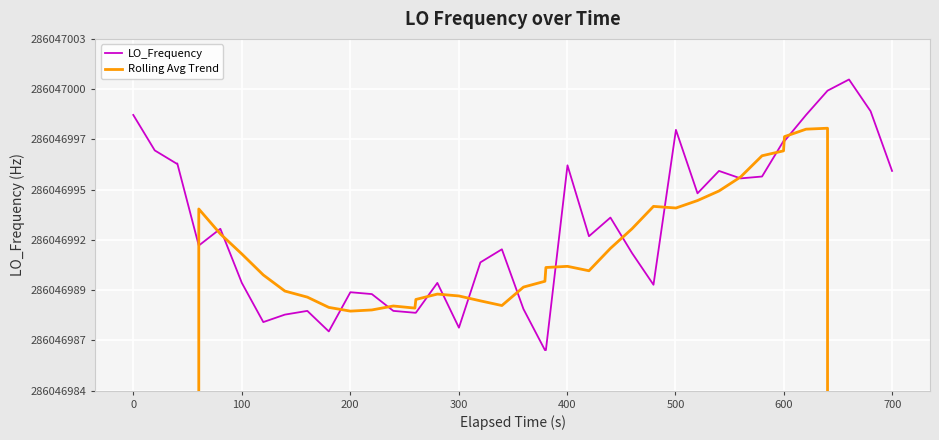

True or false: LO_Frequency and Rolling Avg Trend cross at least once.

True